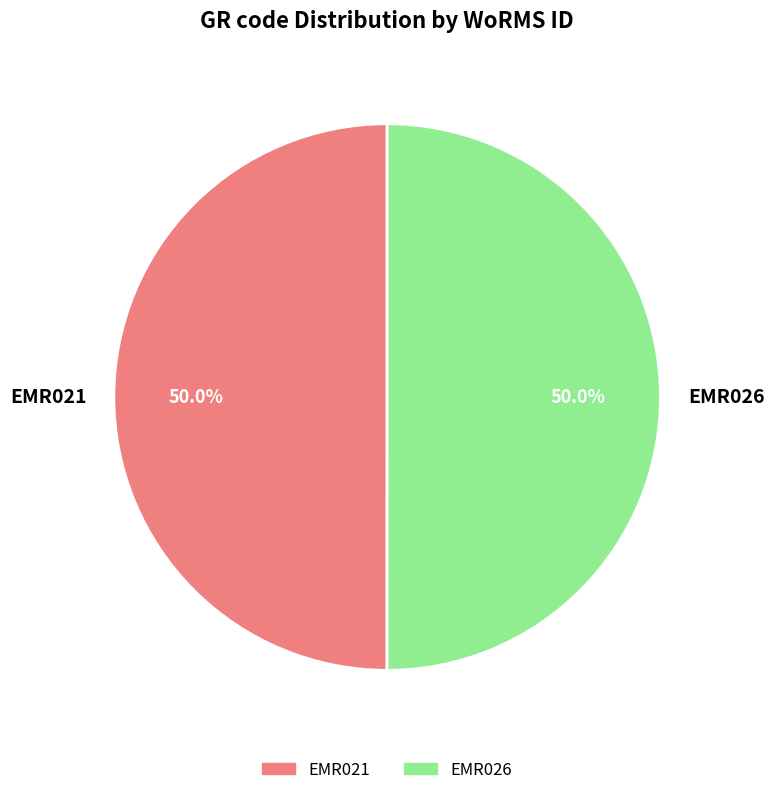

Approximately how many times larger is the value at EMR026 compared to EMR021?

1.0